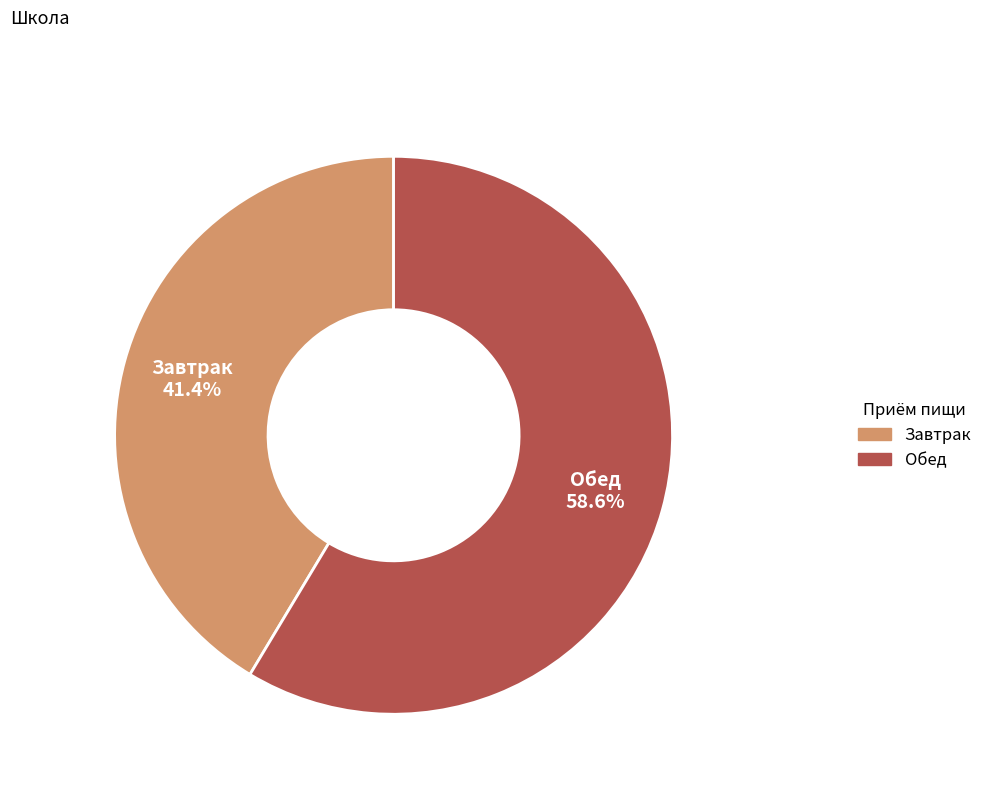

Which slice is the smallest?

Завтрак